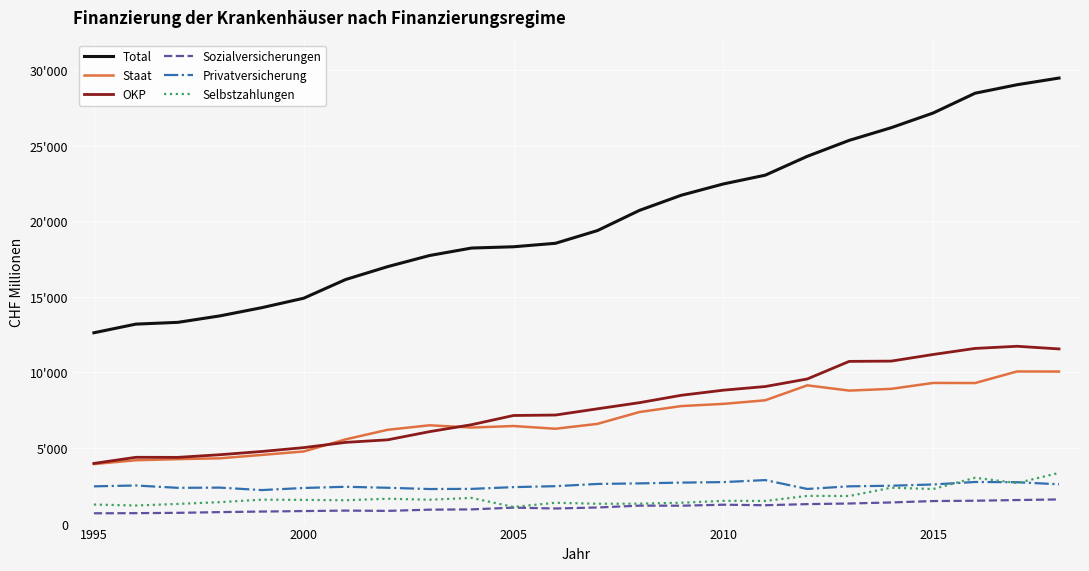

True or false: Total and Selbstzahlungen intersect in this chart.

False